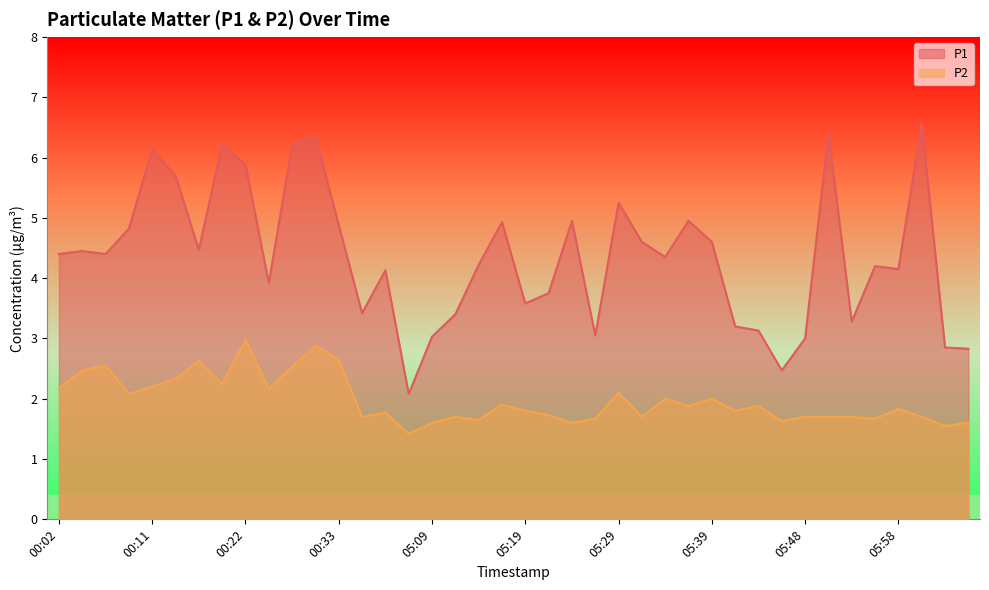

Where is P2 nearest to the value 2?

05:34